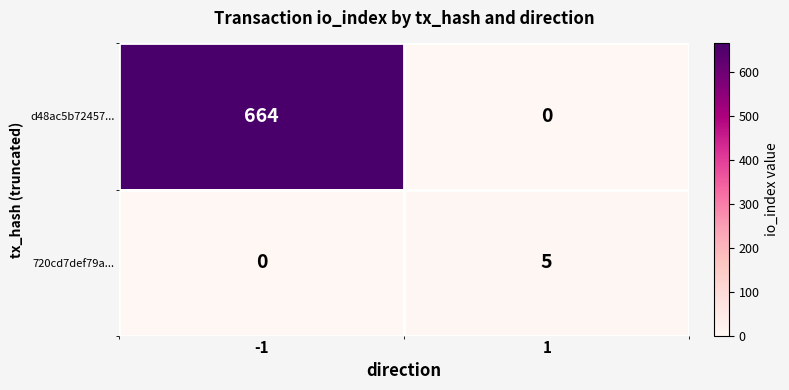

What is the difference between the d48ac5b72457... values at 1 and -1?

664